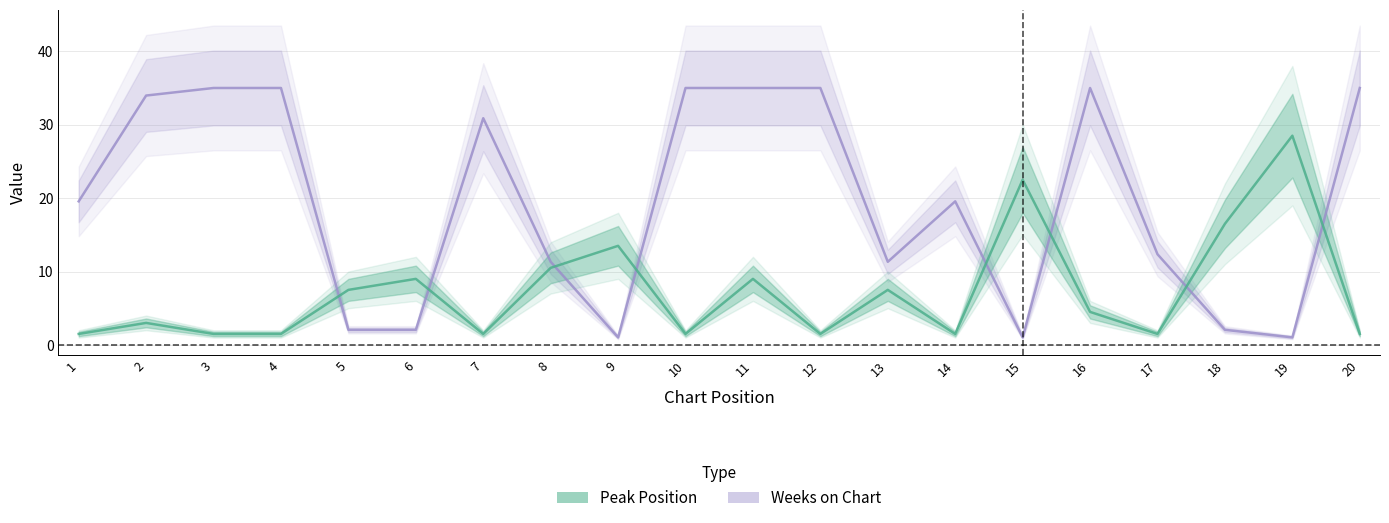

What is the value of the Peak Position point at the 14th from the left?

1.5